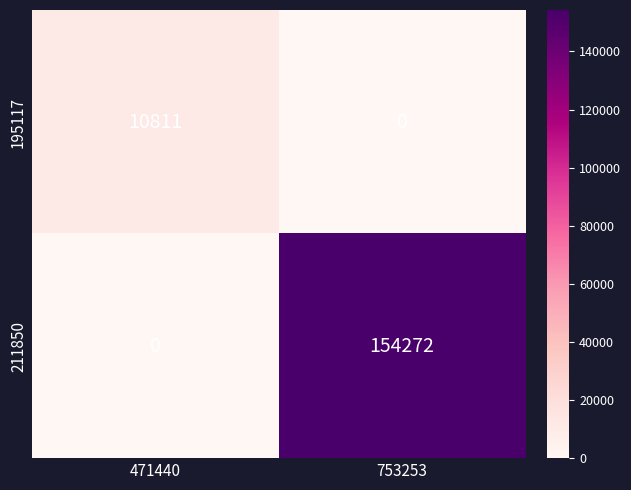

How many values in 195117 are above zero?

1